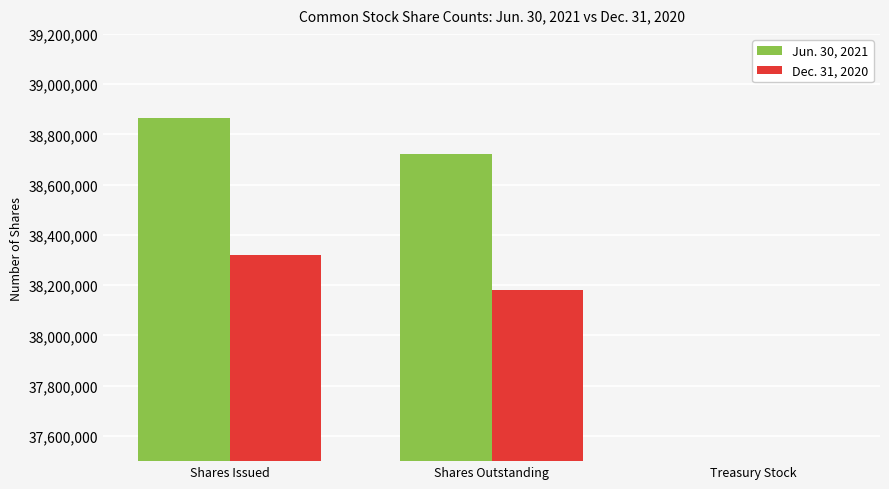

Is it true that Jun. 30, 2021 equals 38722253 at Shares Outstanding?

True